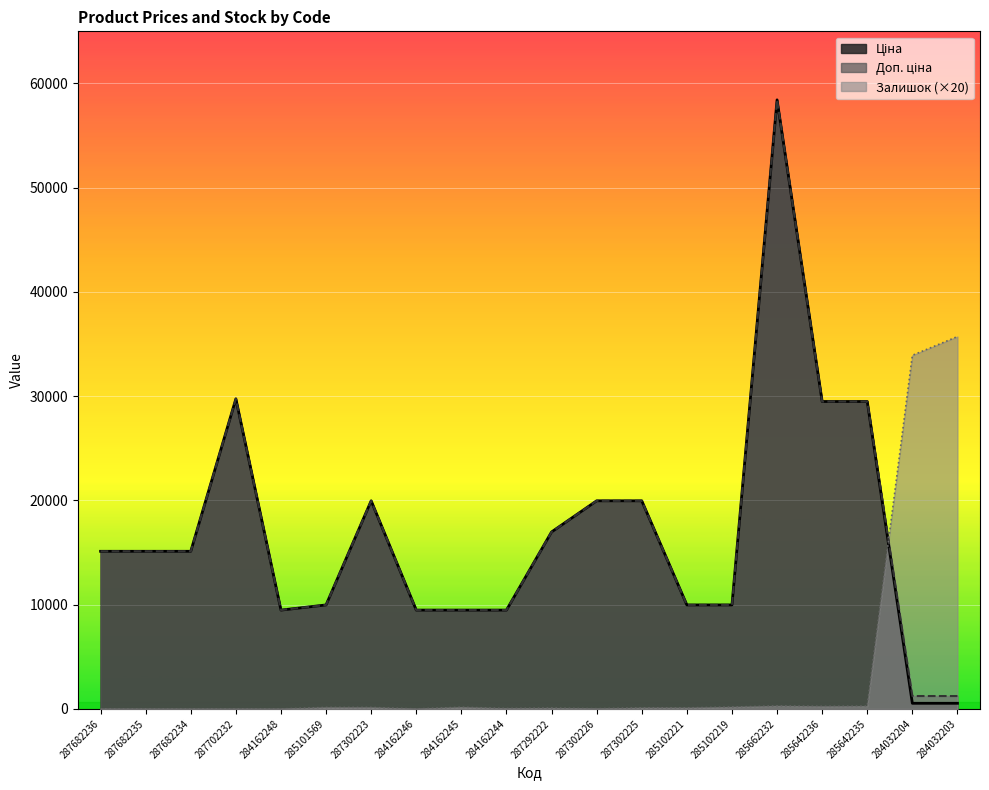

What is the spread (max minus min) of values at 285642235?

29231.5